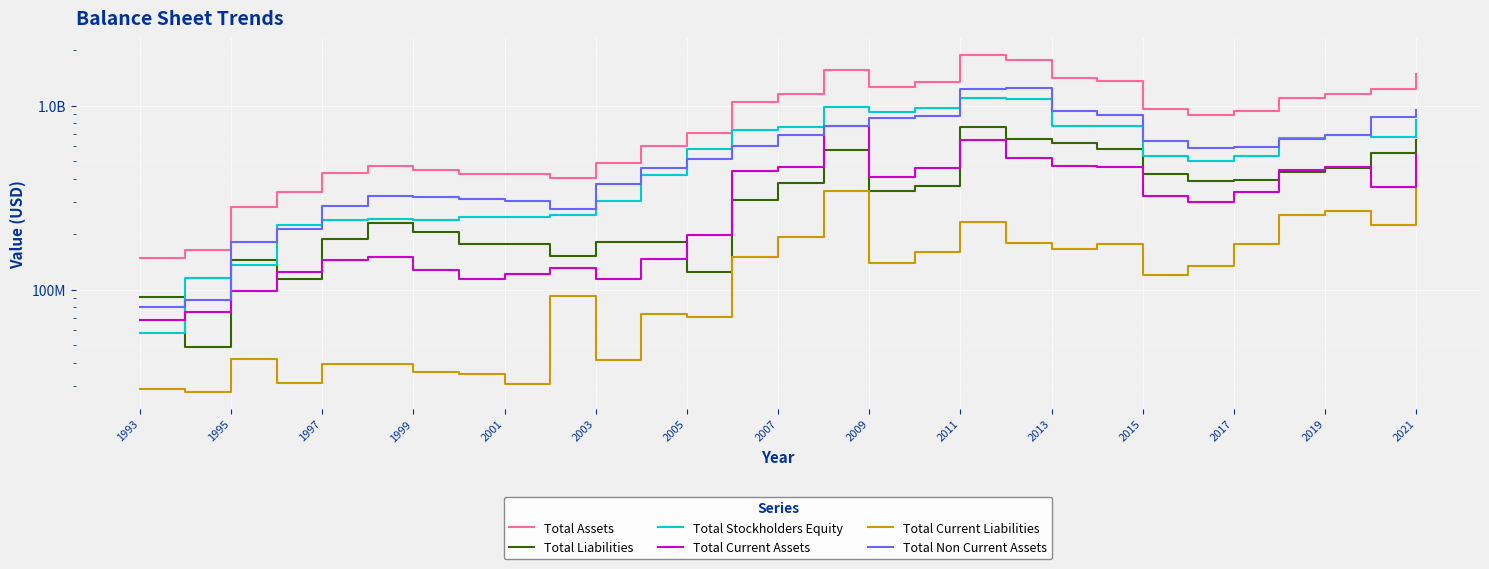

True or false: Total Stockholders Equity has more than 0 points higher than both neighbors.

True